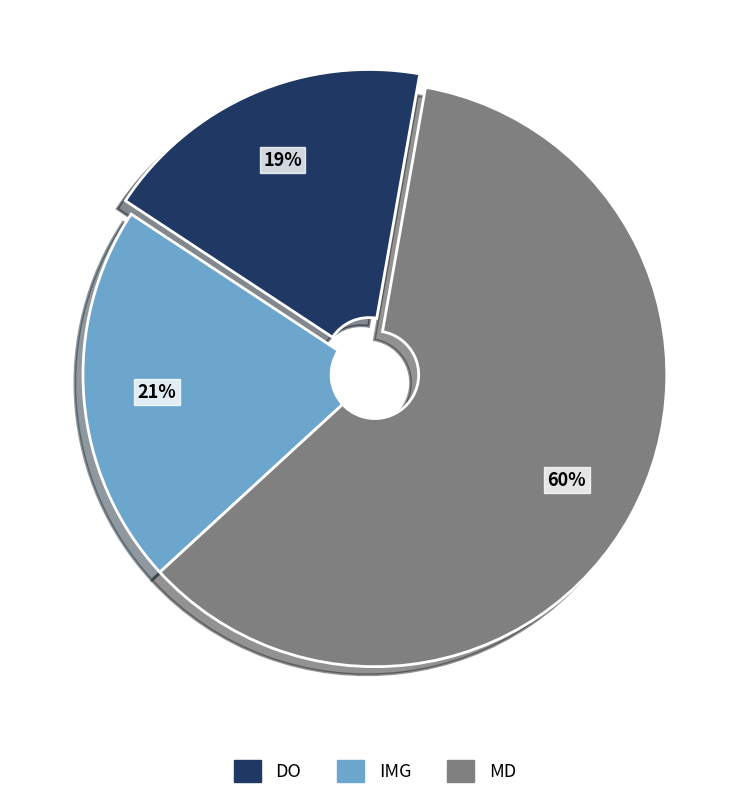

What is the largest slice in the pie chart?

MD